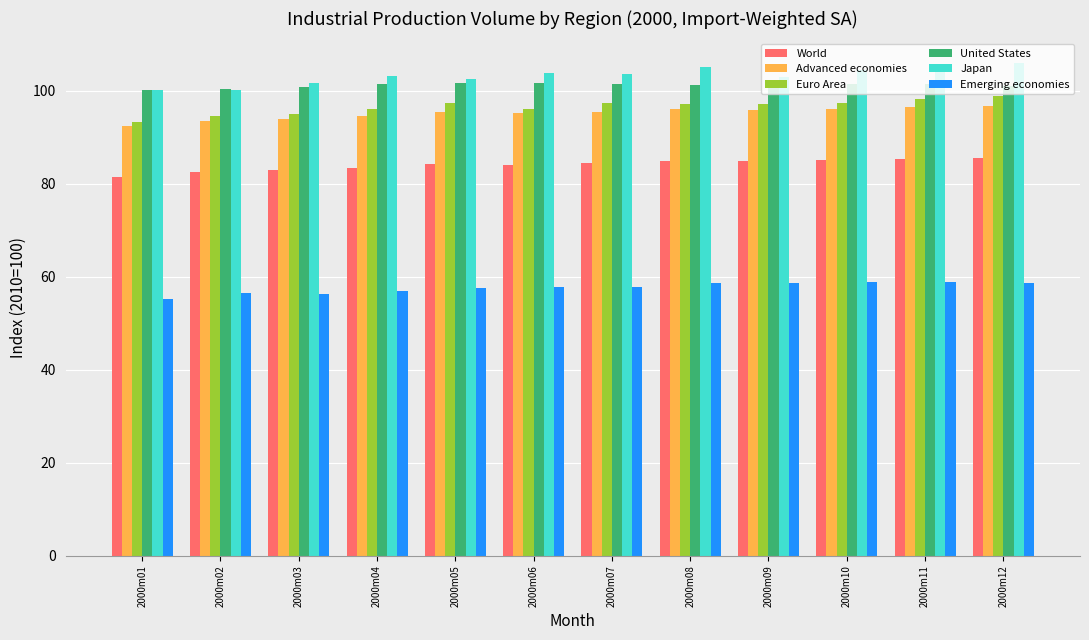

Are the bars horizontal?

No